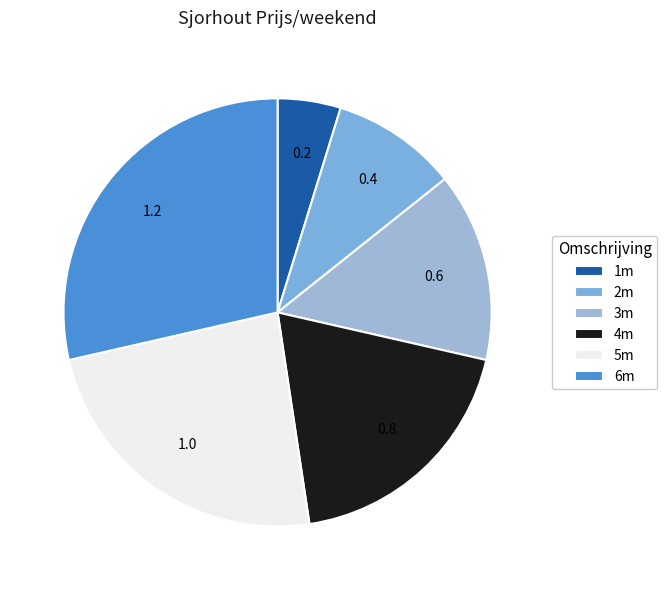

Which category has the smallest portion of the pie?

1m